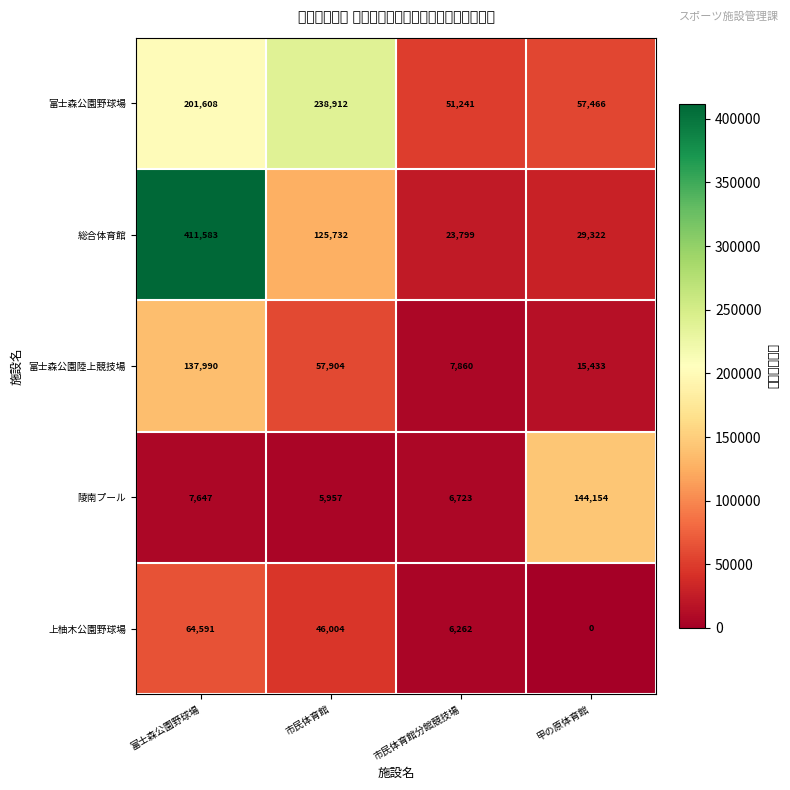

Which series has the largest total across all categories?

総合体育館